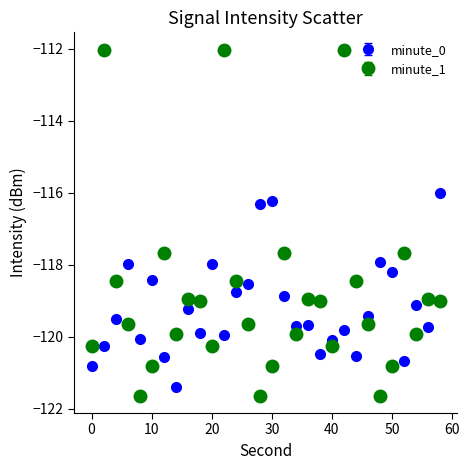

What is the sum of all minute_0 values?

-3576.2